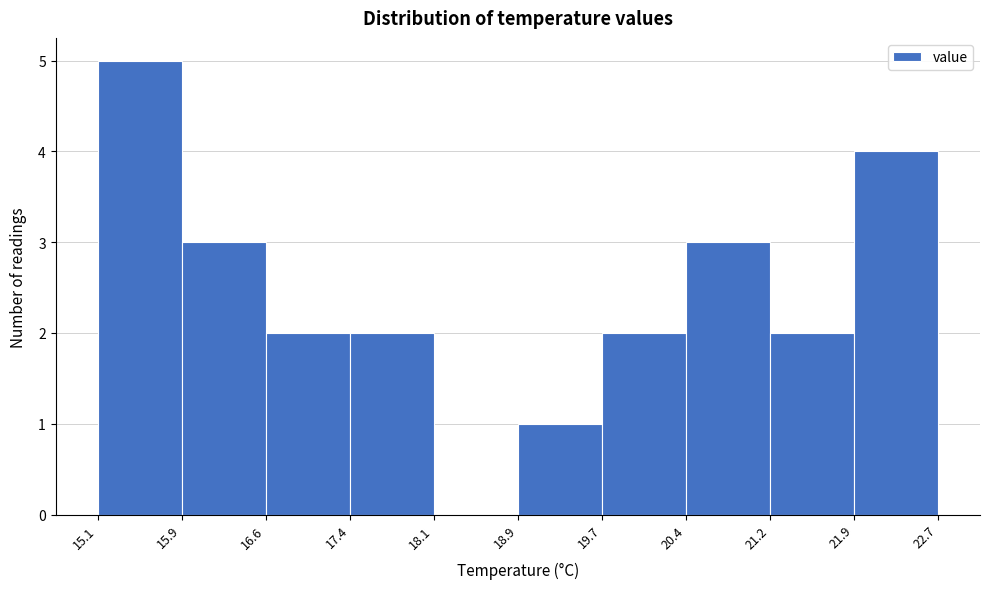

How tall is the bar that spans 21.2 to 21.9 on the x-axis? The values are not printed on the chart, so give them approximately, as read against the axis.

2